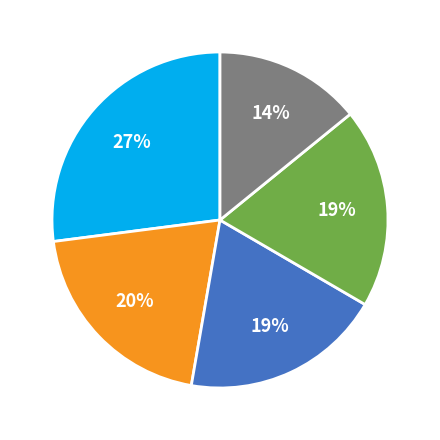

How many segments does this pie chart have?

5